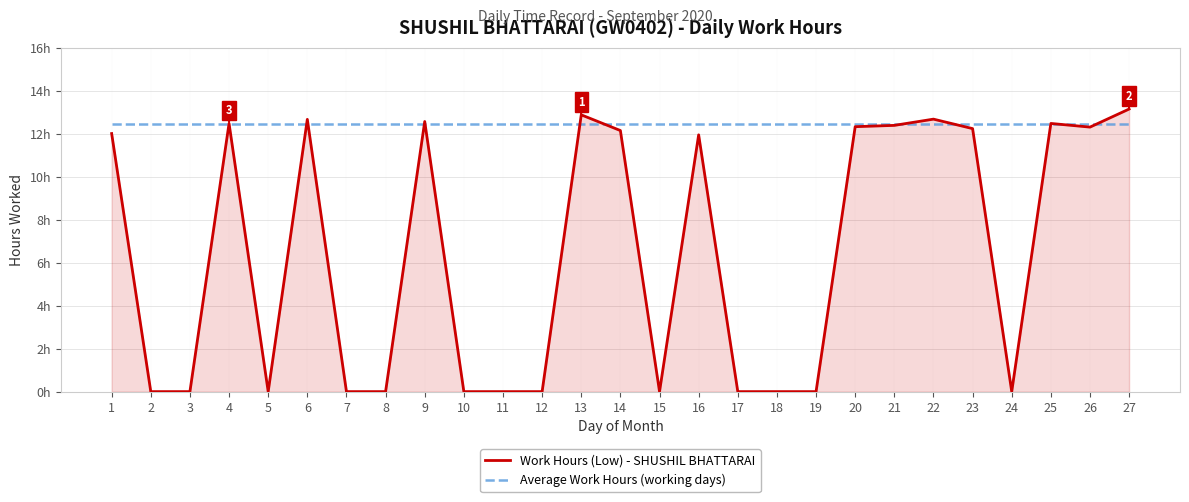

What is the value of the Work Hours (Low) - SHUSHIL BHATTARAI point at the 22nd from the left?

12.7